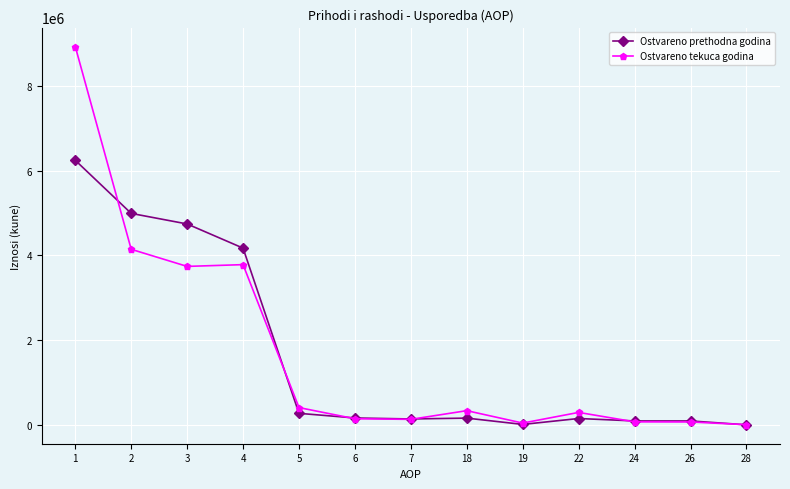

What is the greatest value displayed?

8932091